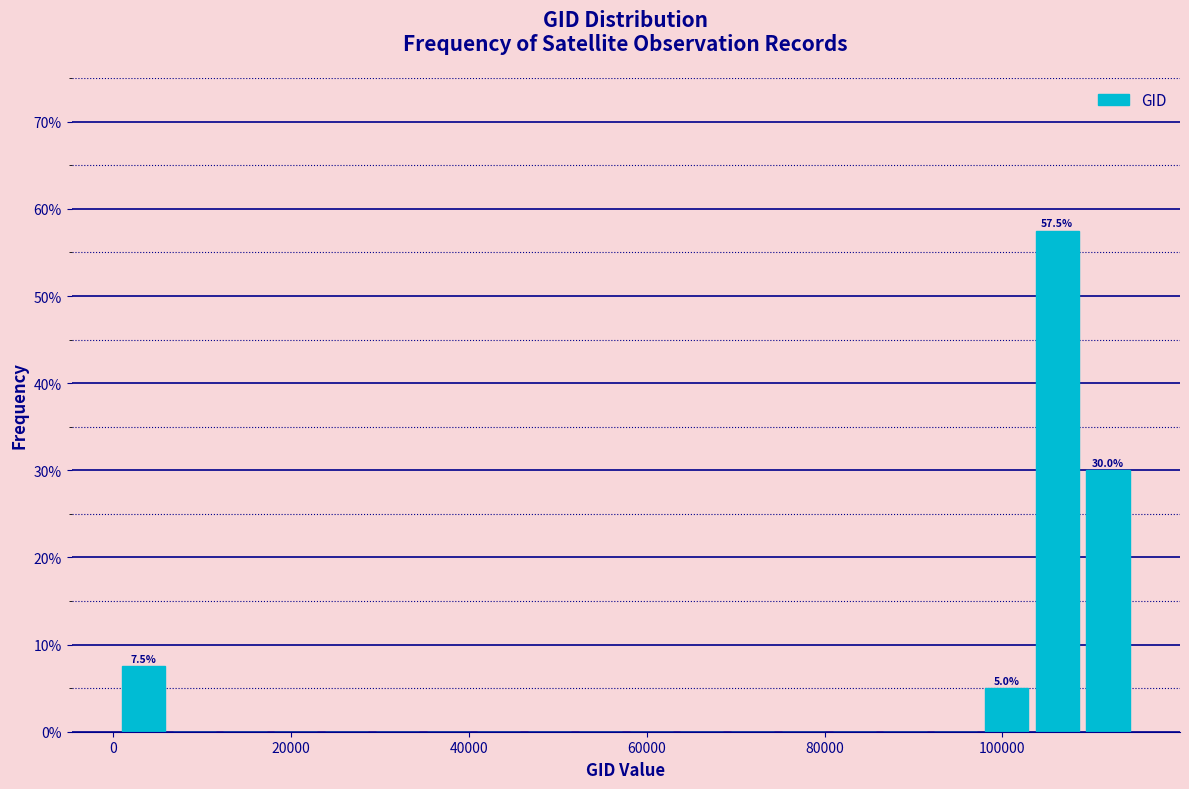

Read against the x-axis, roughly where is the centre of the tallest bar?

106000